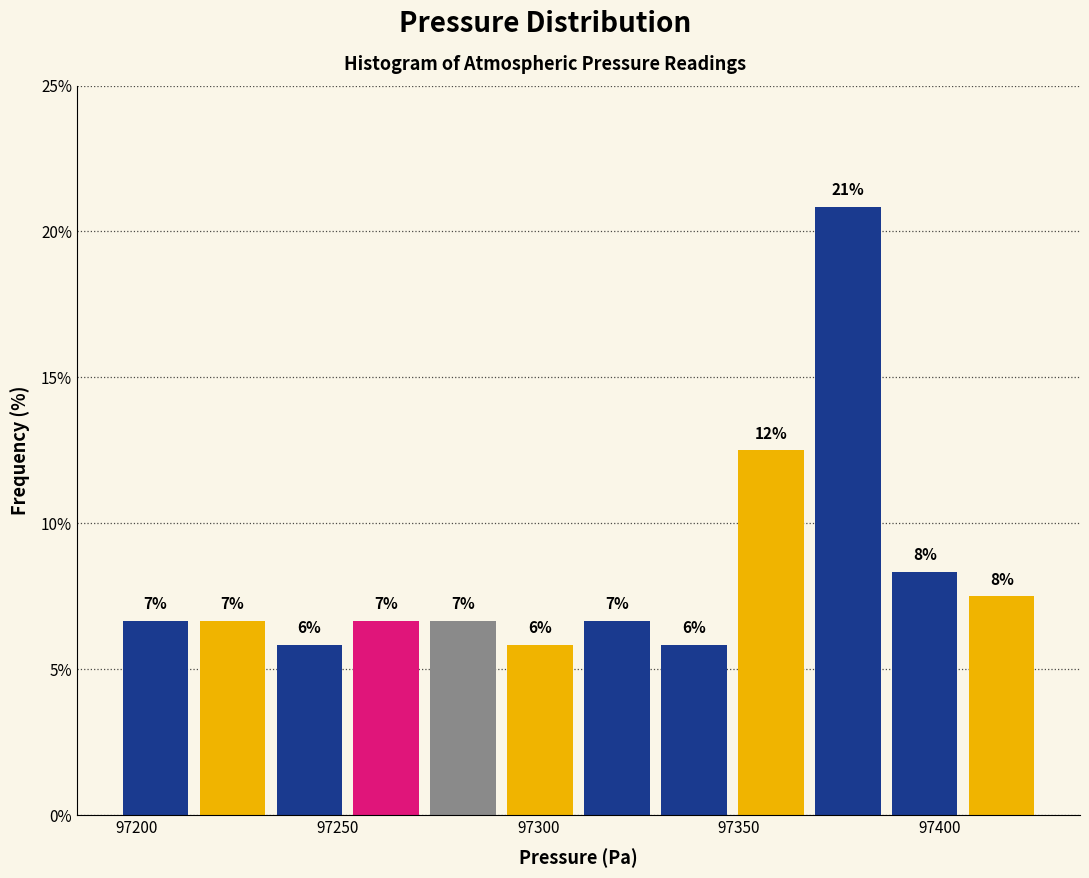

Around what value on the x-axis is the tallest bar? Give the approximate position of its centre, as read against the axis.

97375